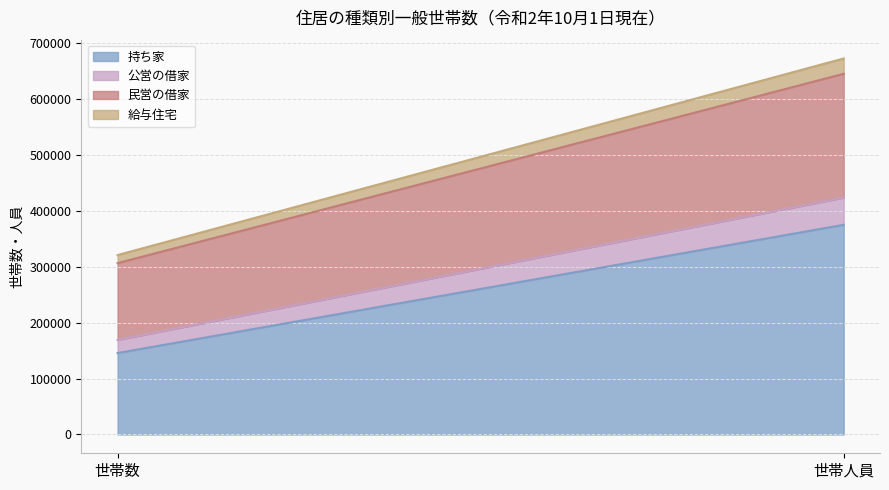

What is the total value across all series at 世帯数?

320987.0